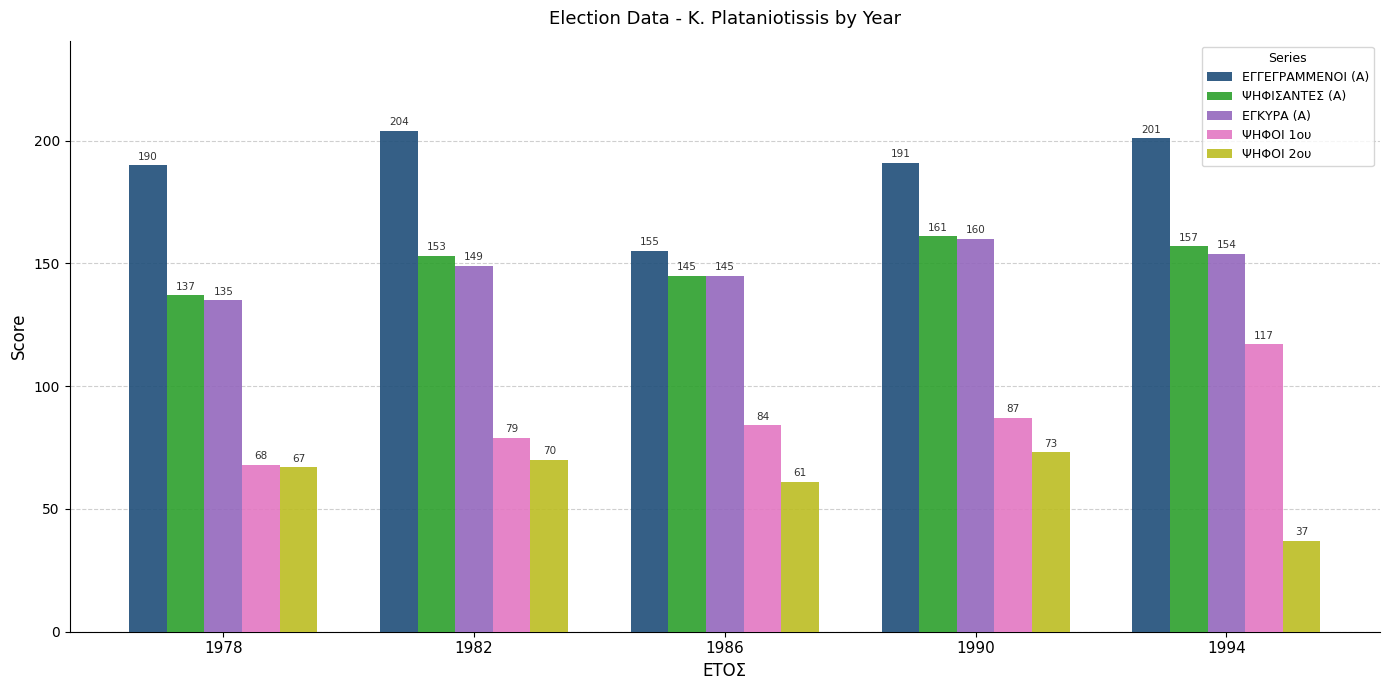

What are all the series names shown in the legend?

ΕΓΓΕΓΡΑΜΜΕΝΟΙ (Α), ΨΗΦΙΣΑΝΤΕΣ (Α), ΕΓΚΥΡΑ (Α), ΨΗΦΟΙ 1ου, ΨΗΦΟΙ 2ου